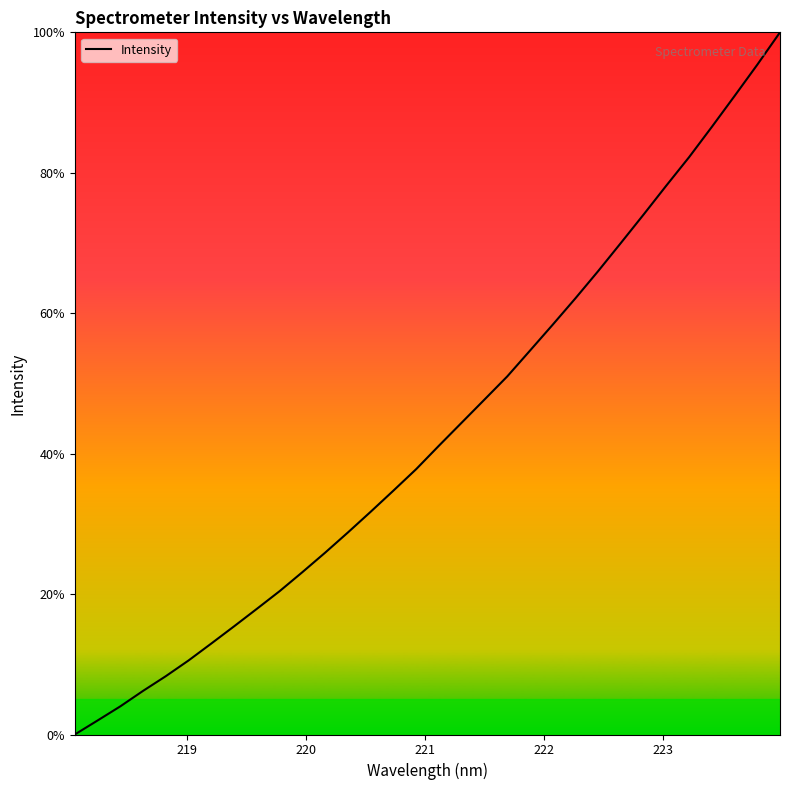

What is the difference between the maximum and minimum values?

100.0